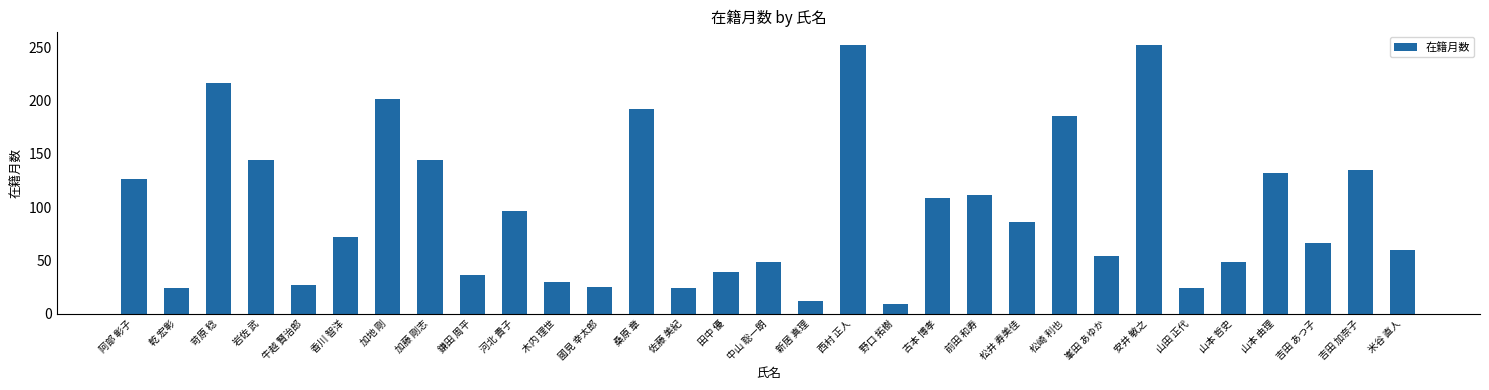

At which label does the data first exceed 72?

阿部 彰子